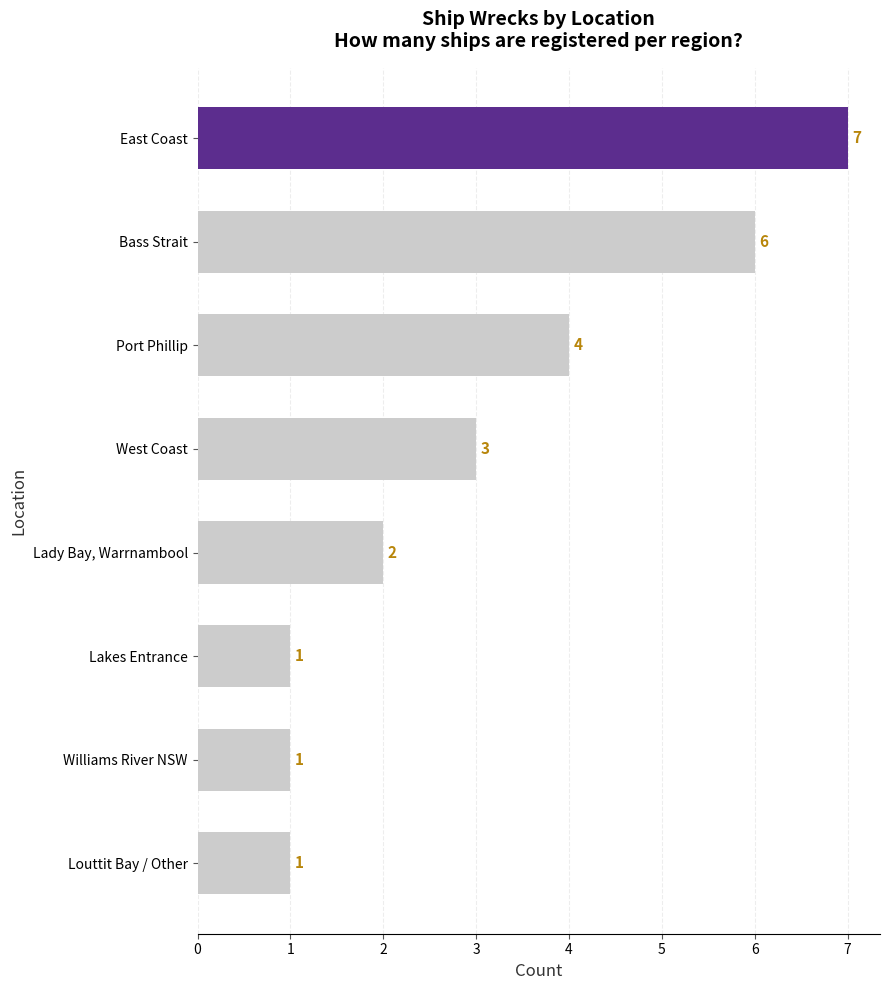

Does the chart contain stacked bars?

No